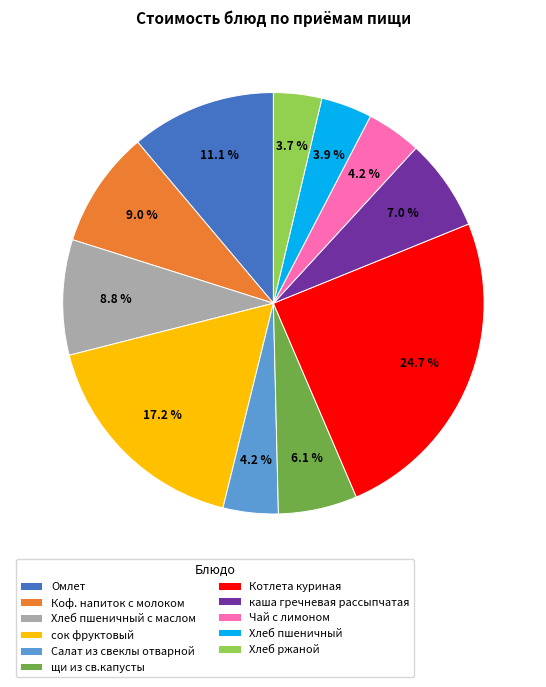

Between щи из св.капусты and Коф. напиток с молоком, which is larger?

Коф. напиток с молоком